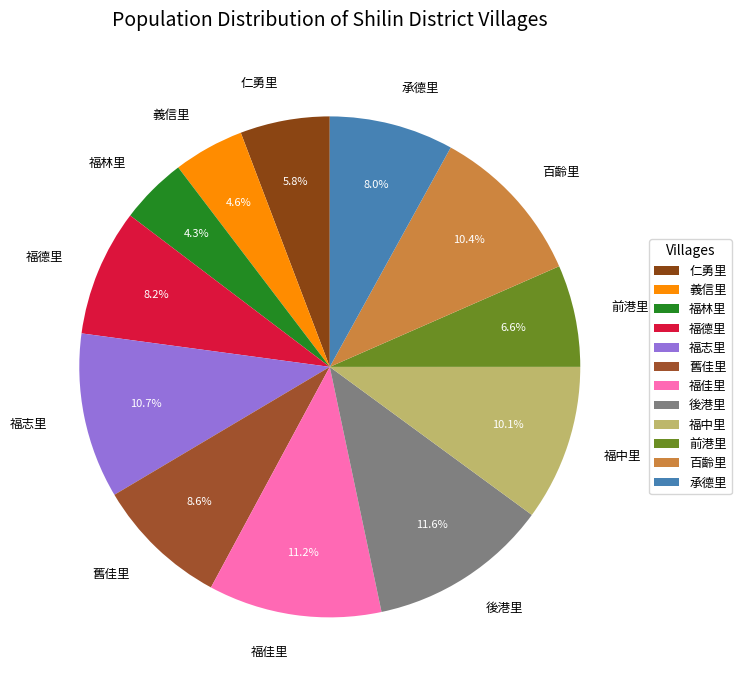

What portion of the pie excludes 承德里?

92.0%